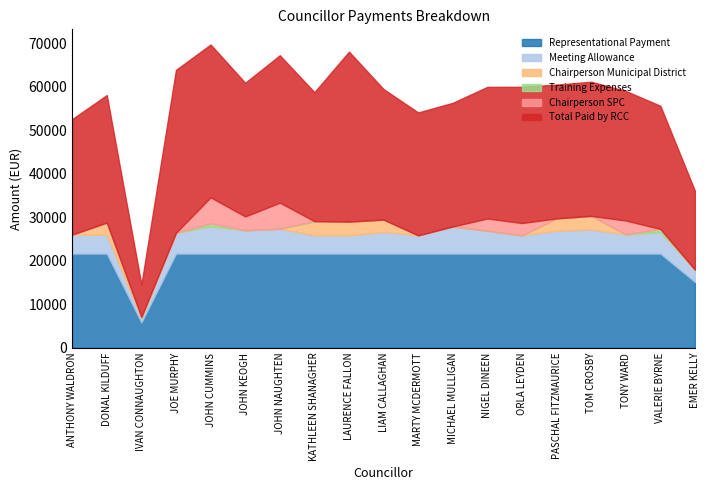

Which series has the largest total across all categories?

Total Paid by RCC